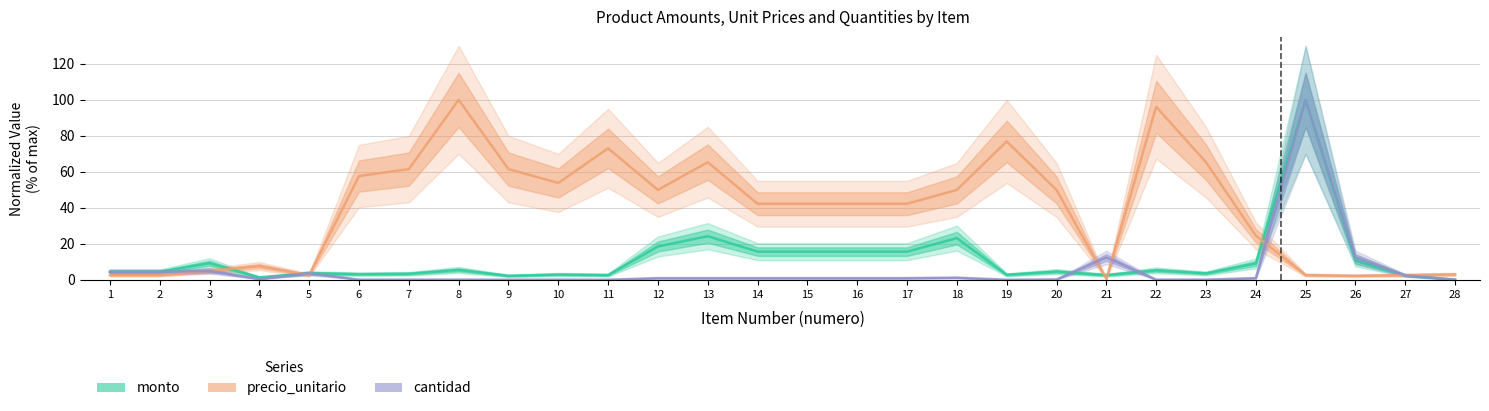

Which series changed the most between 13 and 26?

precio_unitario